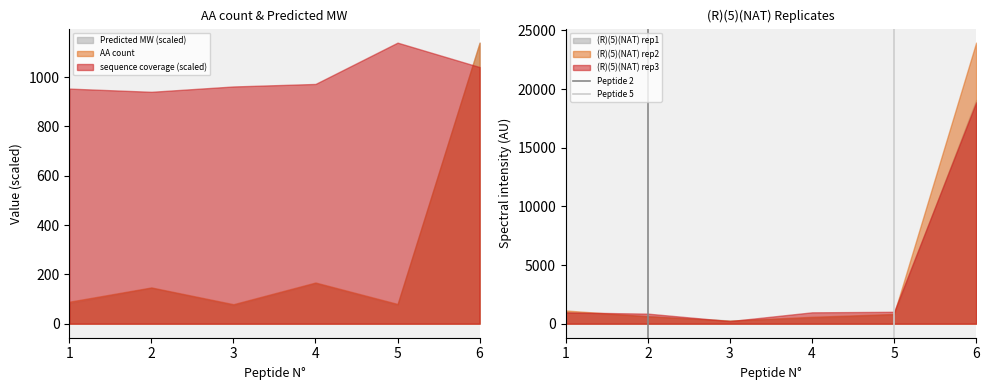

What is the maximum value for (R)(5)(NAT) rep1?

19068.3